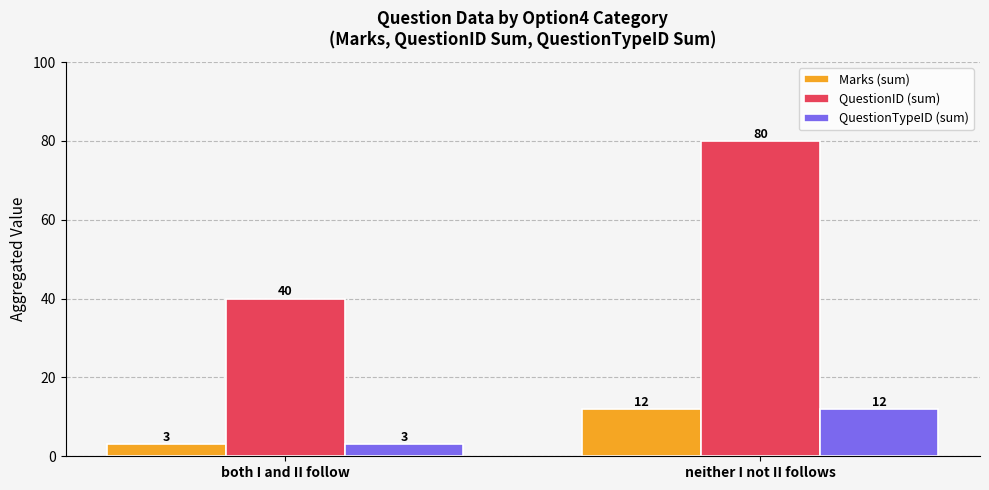

What is the label of the 2nd bar from the right?

both I and II follow